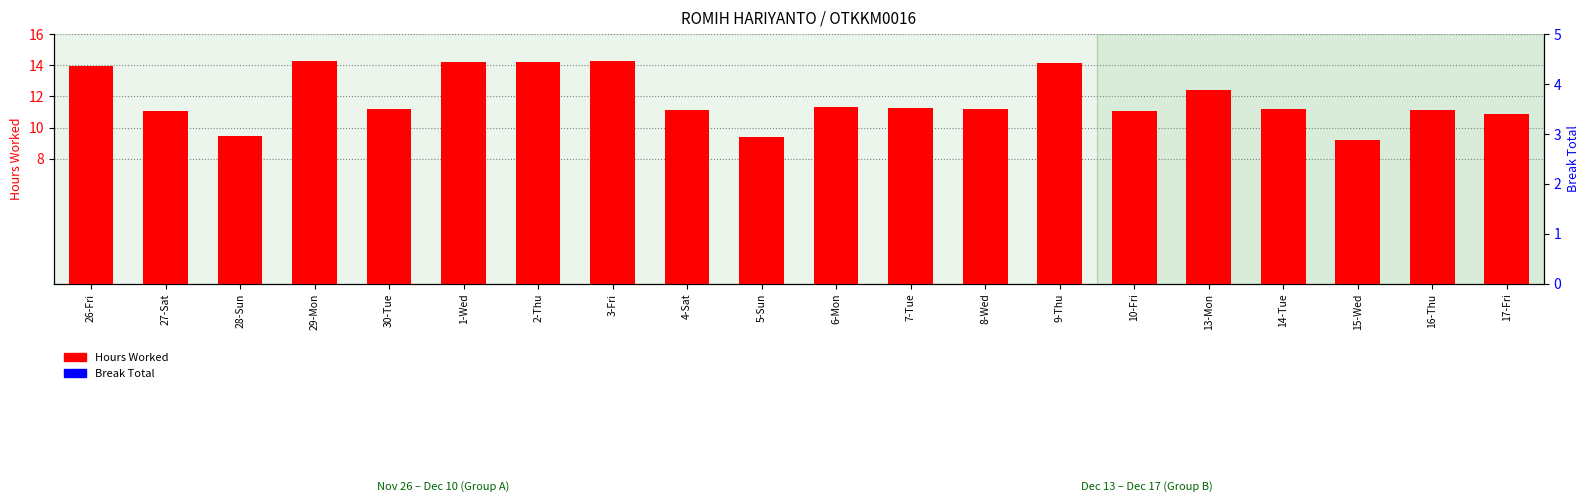

What is the label of the 7th bar from the right?

9-Thu